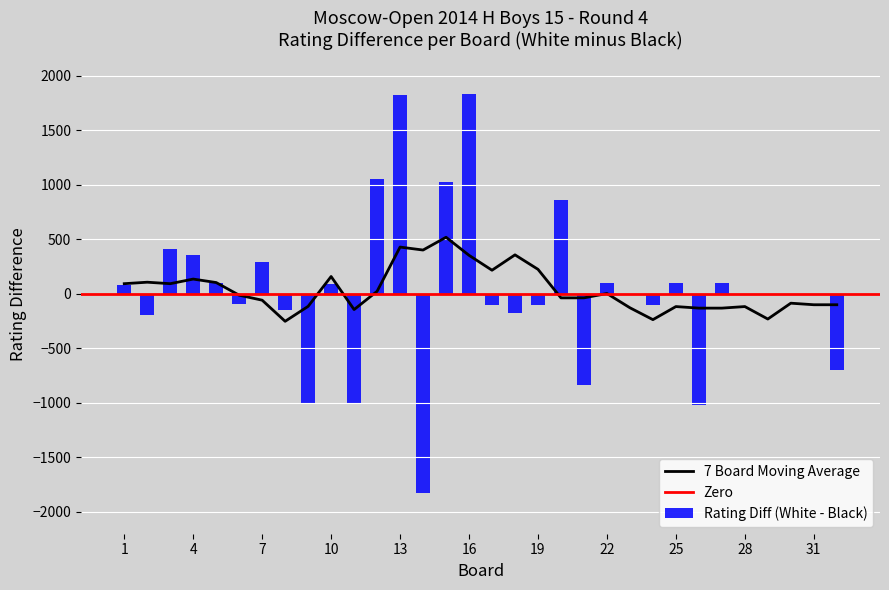

What is the smallest value displayed?

-1827